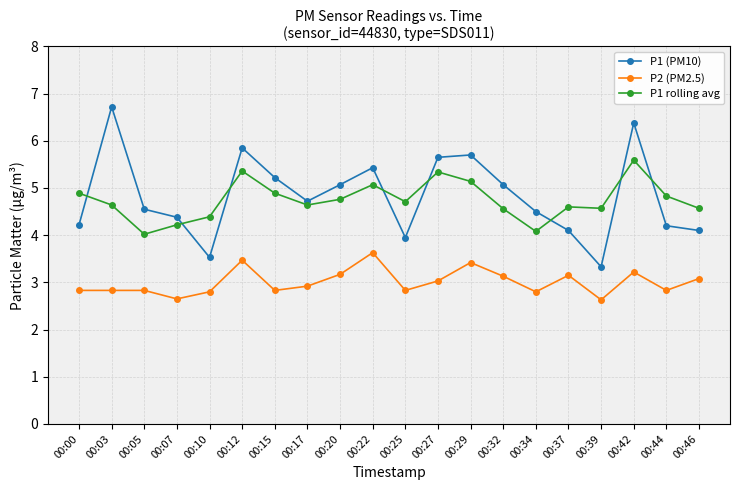

Is the value of P1 (PM10) at 00:03 greater than the value of P1 rolling avg at 00:46?

Yes